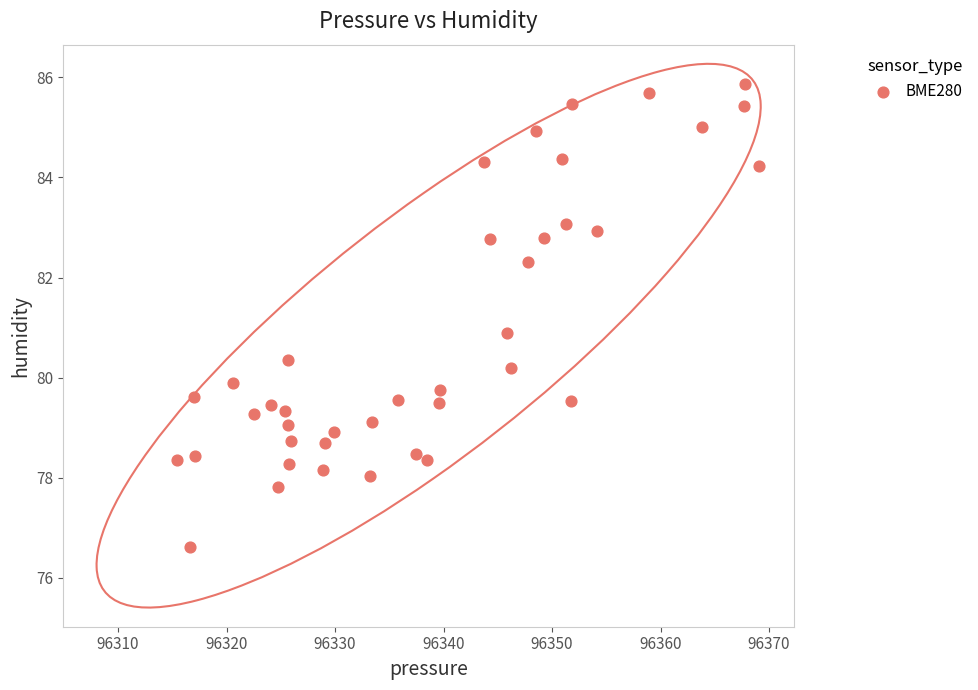

What is the range of X values (max minus min)?

53.6